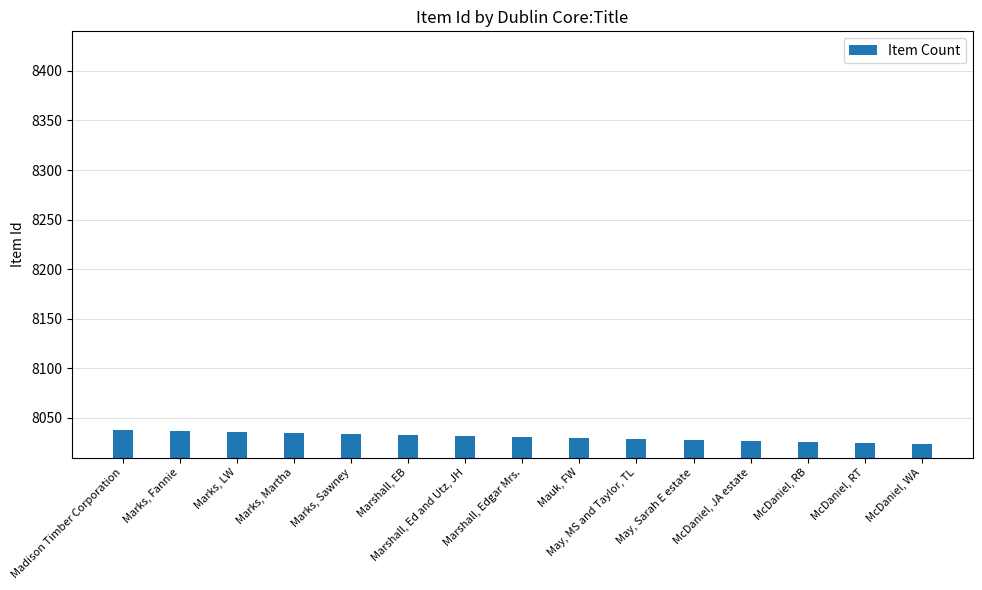

Read the value at Marks, Fannie.

8037